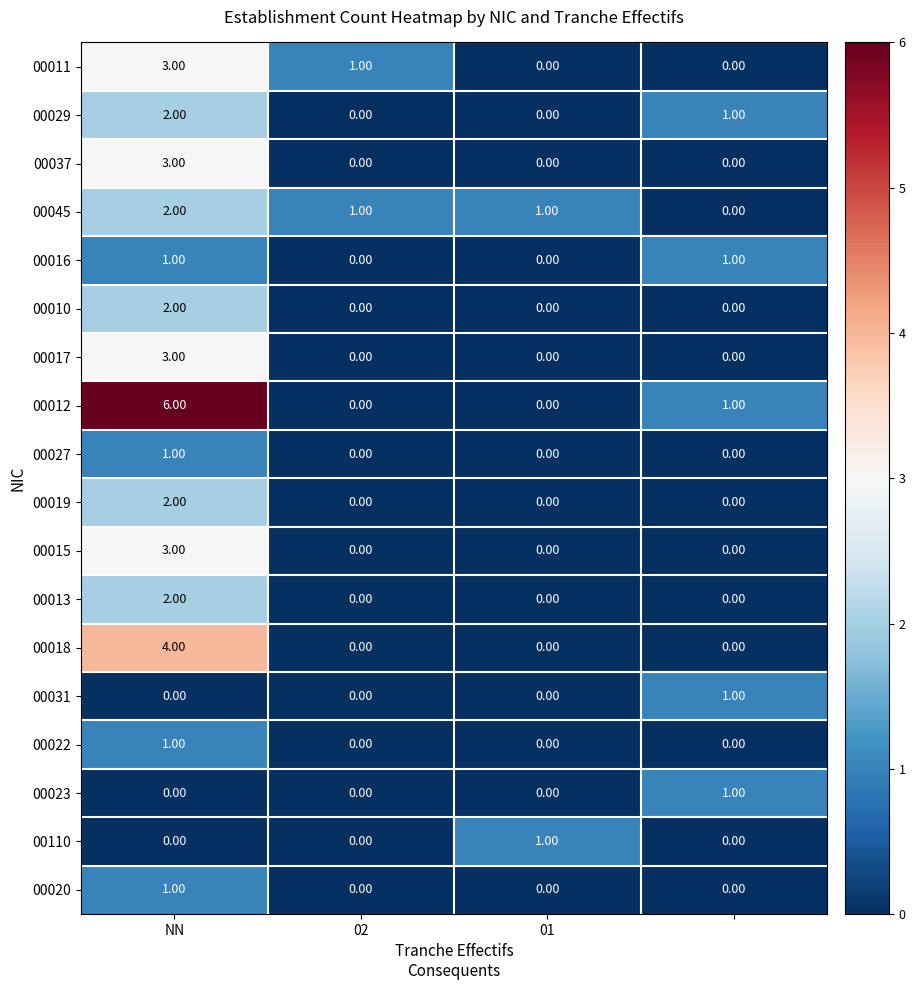

Which series has the widest spread of values?

00012